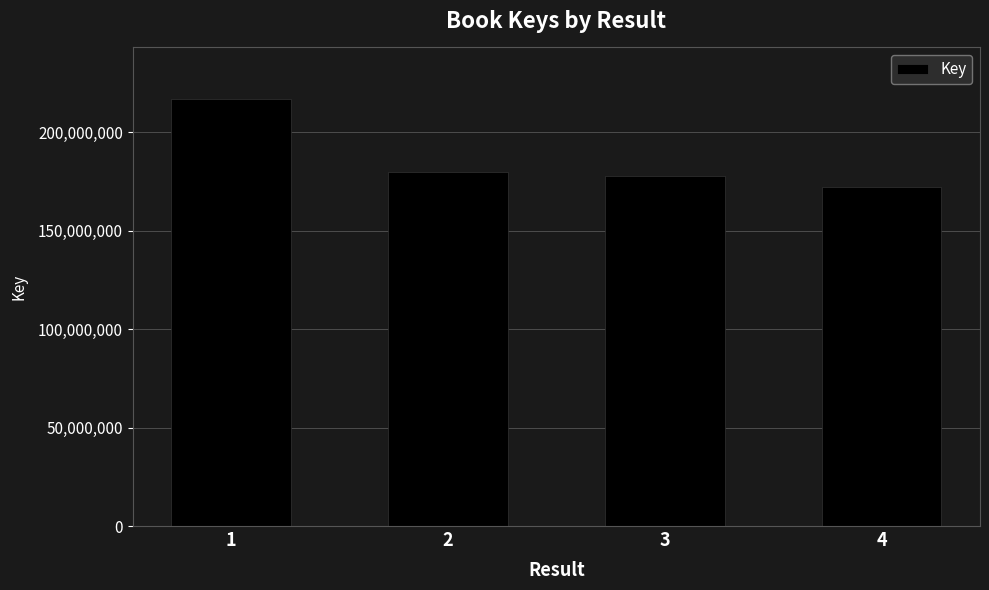

What is the greatest value displayed?

217098782